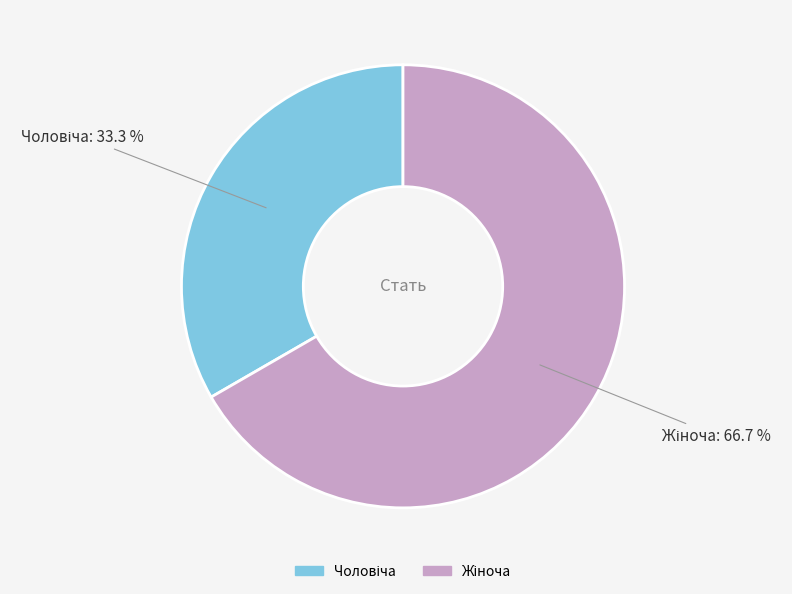

To the nearest percent, what is the difference between the largest and smallest slice percentages?

33%